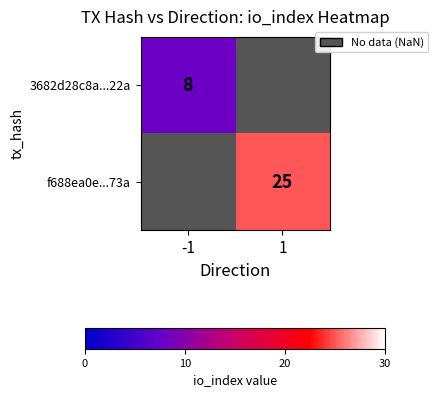

The 3682d28c8a...22a series shows 2 at -1. True or false?

False